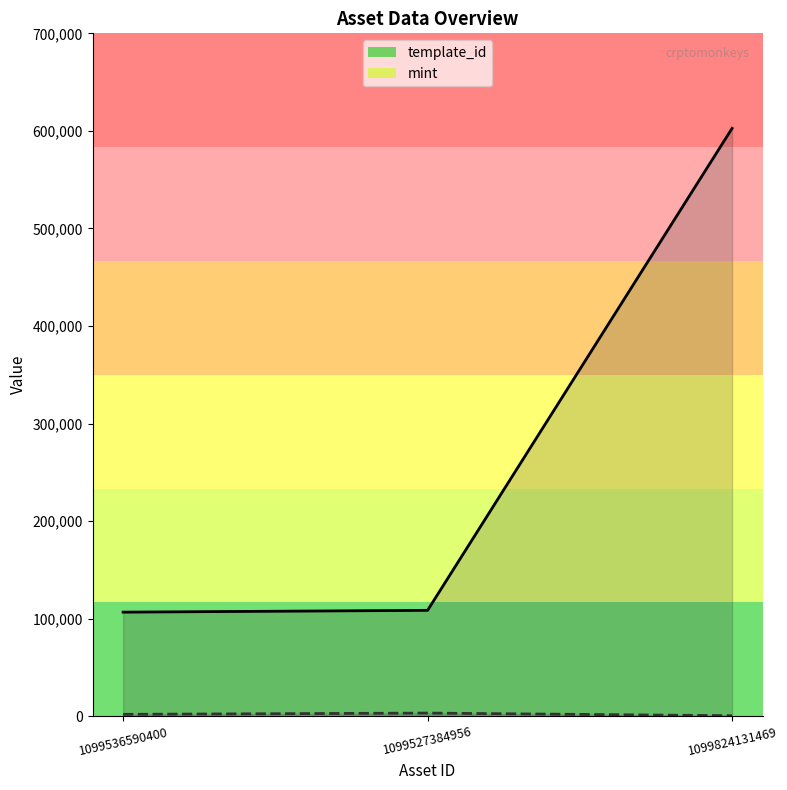

Reading right to left, what are all the values shown in this chart?

template_id: 602592	108484	106640
mint: 474	3152	1866